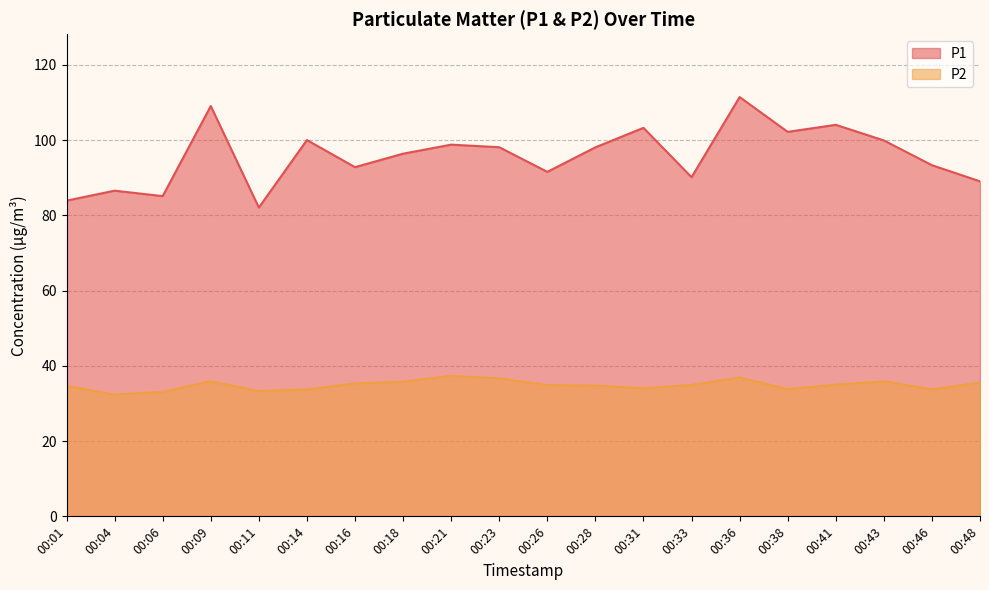

At which label does P1 reach its peak?

00:36